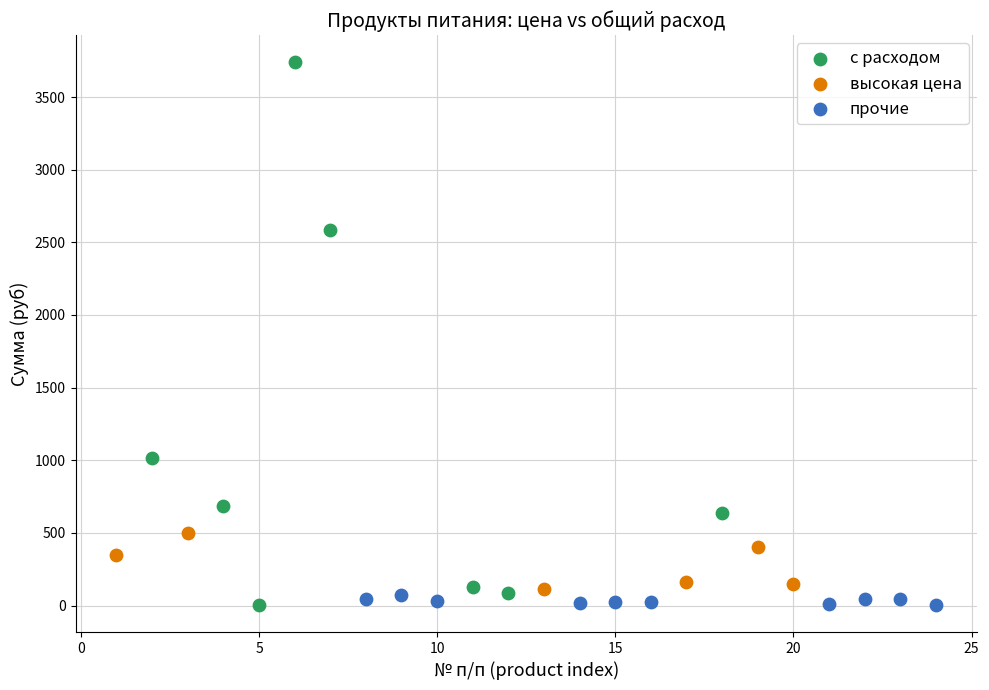

Which series has the widest spread of Y values?

с расходом